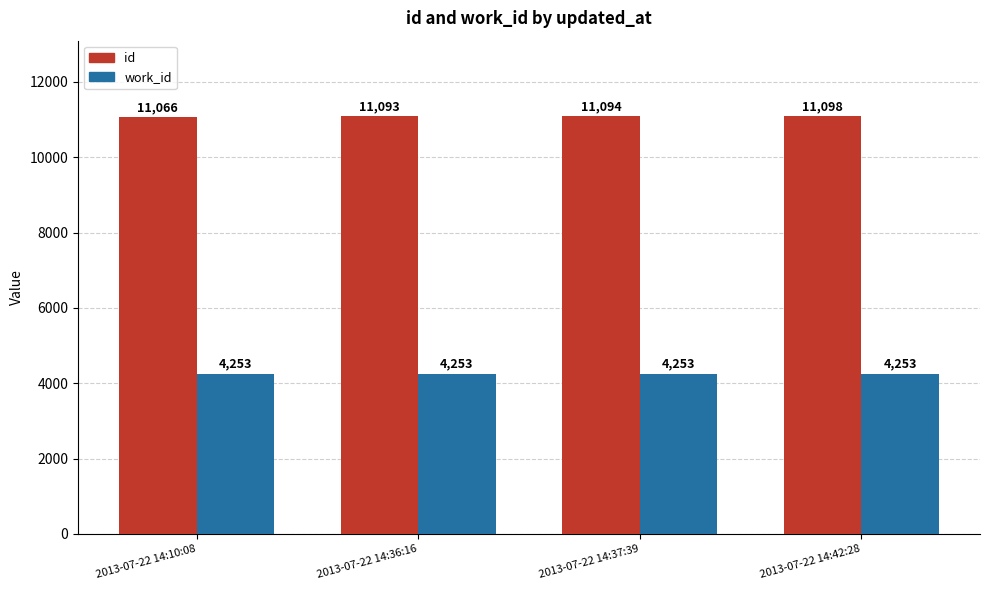

What position from the right is 2013-07-22 14:37:39?

2